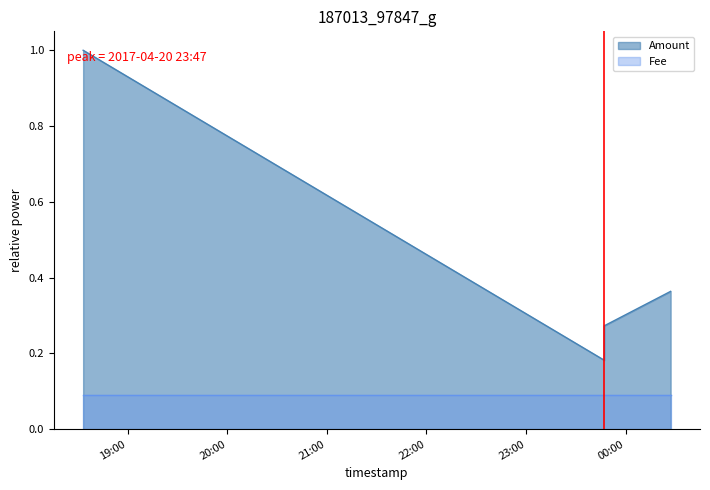

What is the greatest value displayed?

1.0